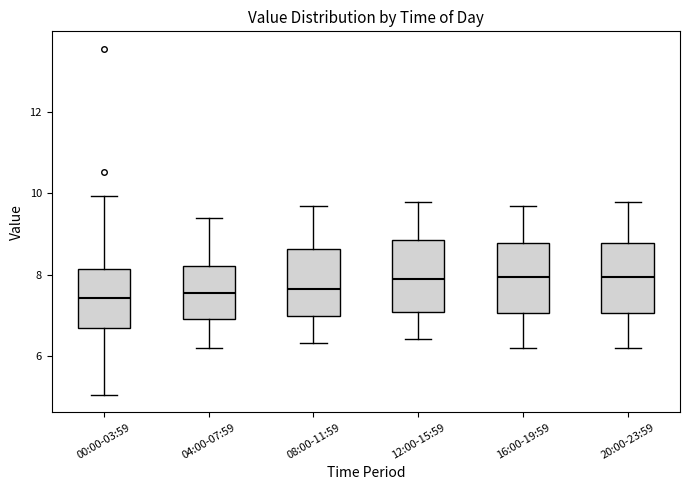

Reading left to right, read every box against the y-axis: the position of its median line, the range the box covers, and the ends of its whiskers. The values are not printed on the chart, so give them approximately, as read against the axis.

00:00-03:59: median 7.4, box 6.6 to 8.2, whiskers 5.0 to 10.0
04:00-07:59: median 7.6, box 7.0 to 8.2, whiskers 6.2 to 9.4
08:00-11:59: median 7.6, box 7.0 to 8.6, whiskers 6.4 to 9.8
12:00-15:59: median 8.0, box 7.0 to 8.8, whiskers 6.4 to 9.8
16:00-19:59: median 8.0, box 7.0 to 8.8, whiskers 6.2 to 9.8
20:00-23:59: median 8.0, box 7.0 to 8.8, whiskers 6.2 to 9.8